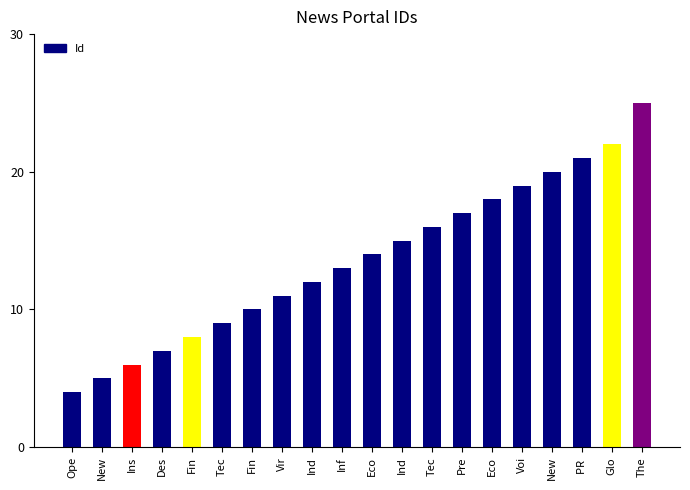

The value at PR  is 33. True or false?

False